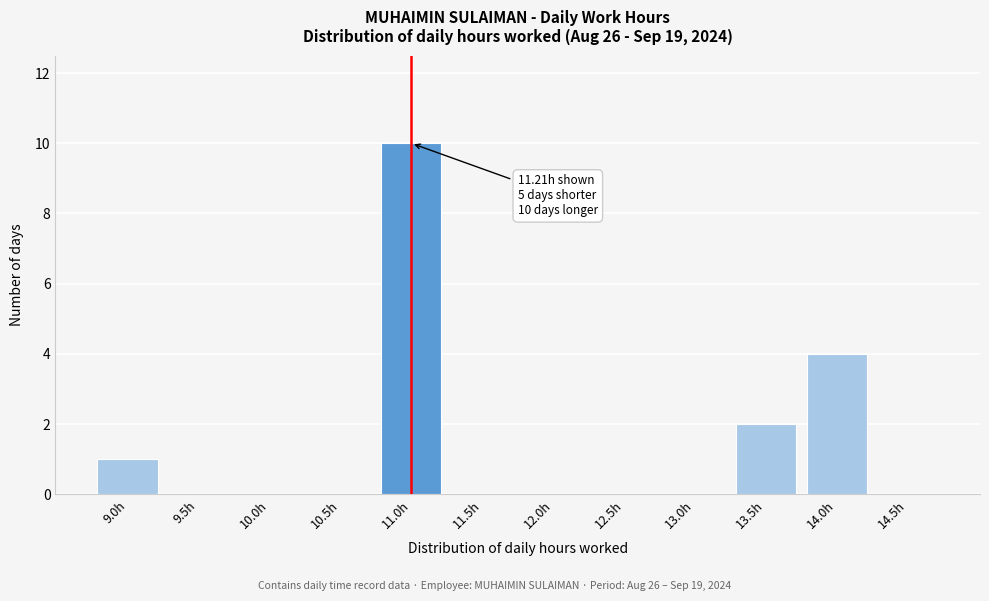

Reading left to right, what are all the values shown in this chart?

9.0h=1	9.5h=0	10.0h=0	10.5h=0	11.0h=10	11.5h=0	12.0h=0	12.5h=0	13.0h=0	13.5h=2	14.0h=4	14.5h=0